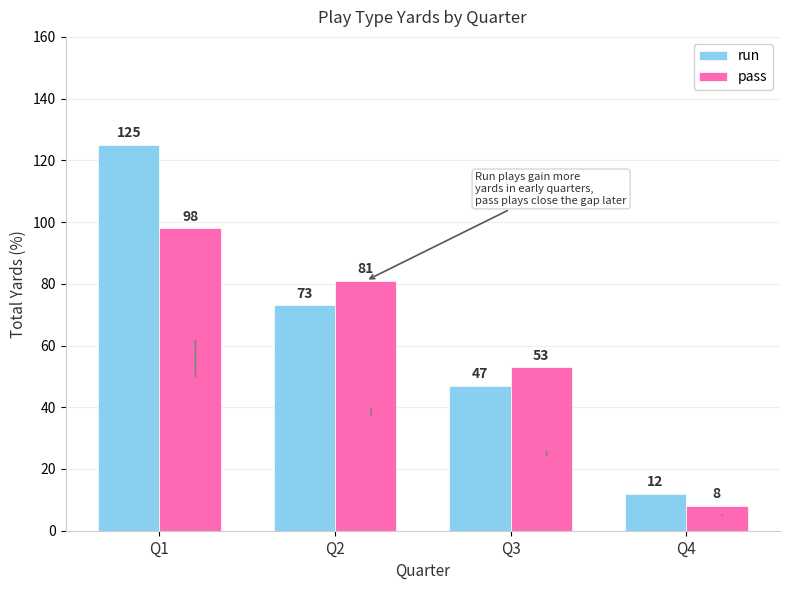

What are all the series names shown in the legend?

run, pass